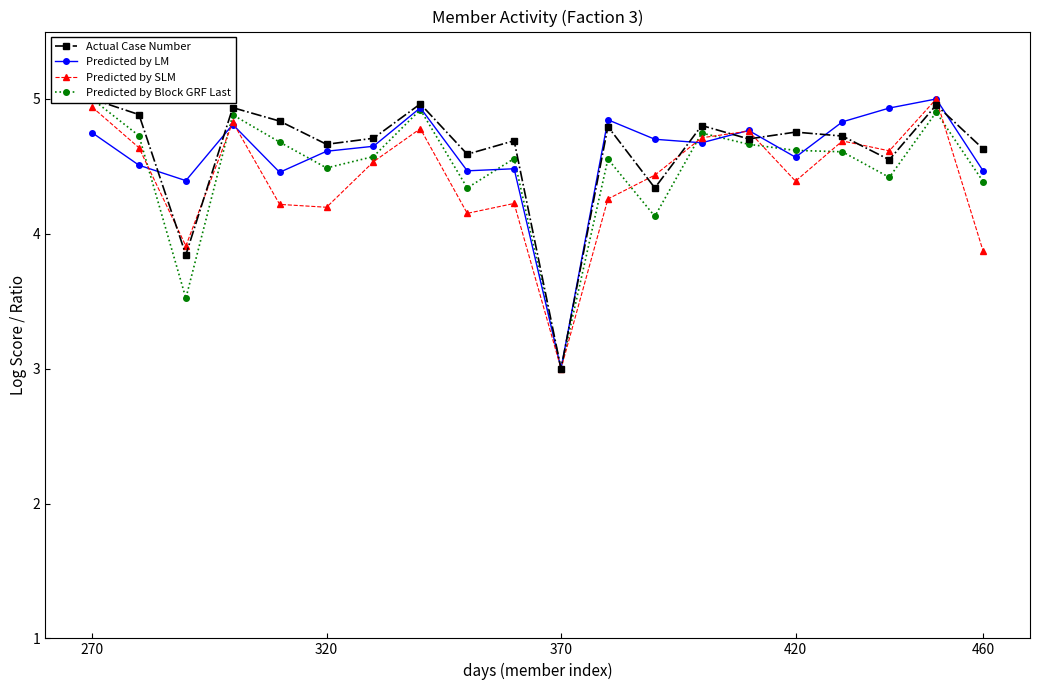

Which label corresponds to the largest value in the chart?

270